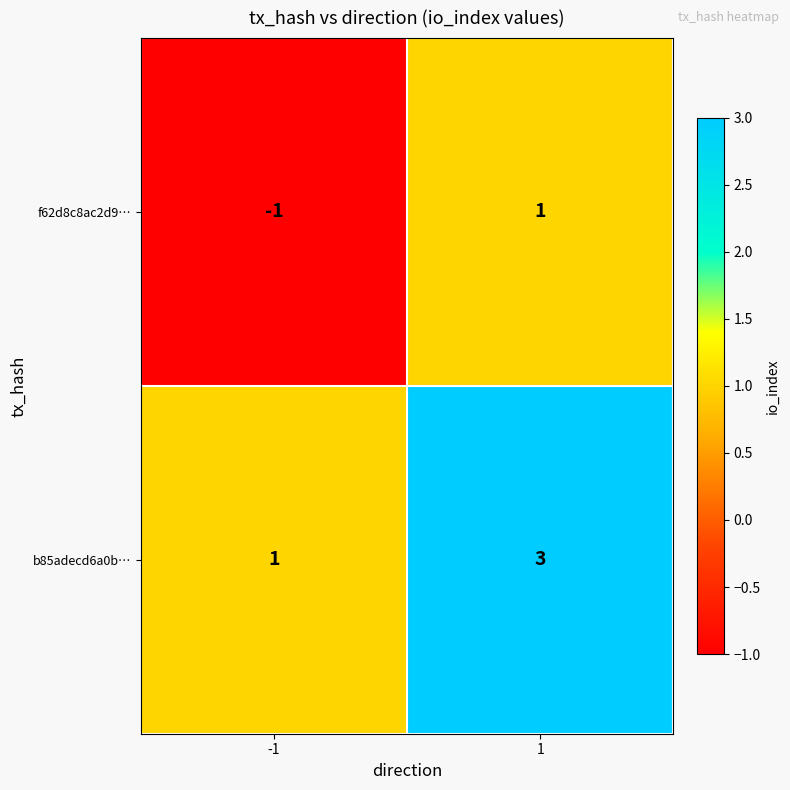

Is it true that b85adecd6a0b… equals 1 at -1?

True